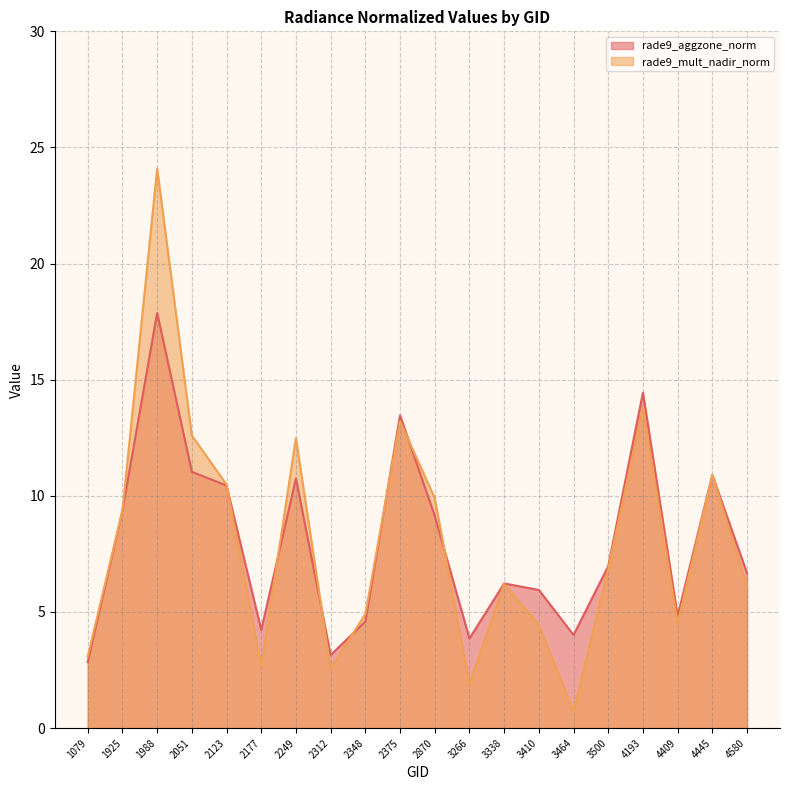

Reading left to right, list all the values displayed in this chart.

rade9_aggzone_norm: 2.8	9.4	17.9	11.0	10.4	4.2	10.8	3.1	4.6	13.5	9.1	3.9	6.2	5.9	4.0	7.0	14.4	4.8	10.9	6.7
rade9_mult_nadir_norm: 3.1	9.4	24.1	12.6	10.5	2.7	12.5	2.6	4.9	13.2	9.9	1.9	6.2	4.4	0.7	6.9	13.8	4.5	10.9	6.1